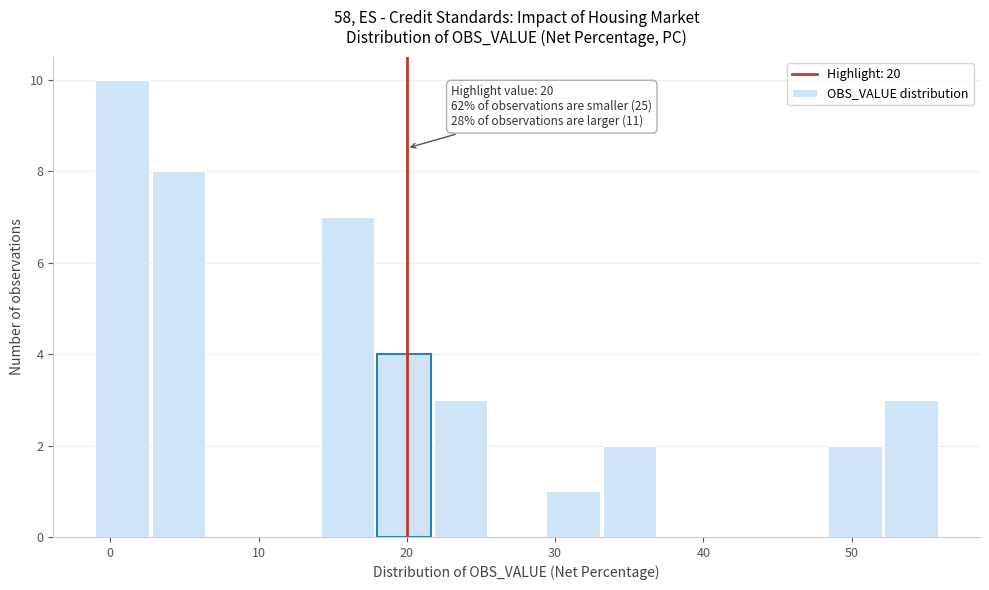

Around what value on the x-axis is the tallest bar? Give the approximate position of its centre, as read against the axis.

1